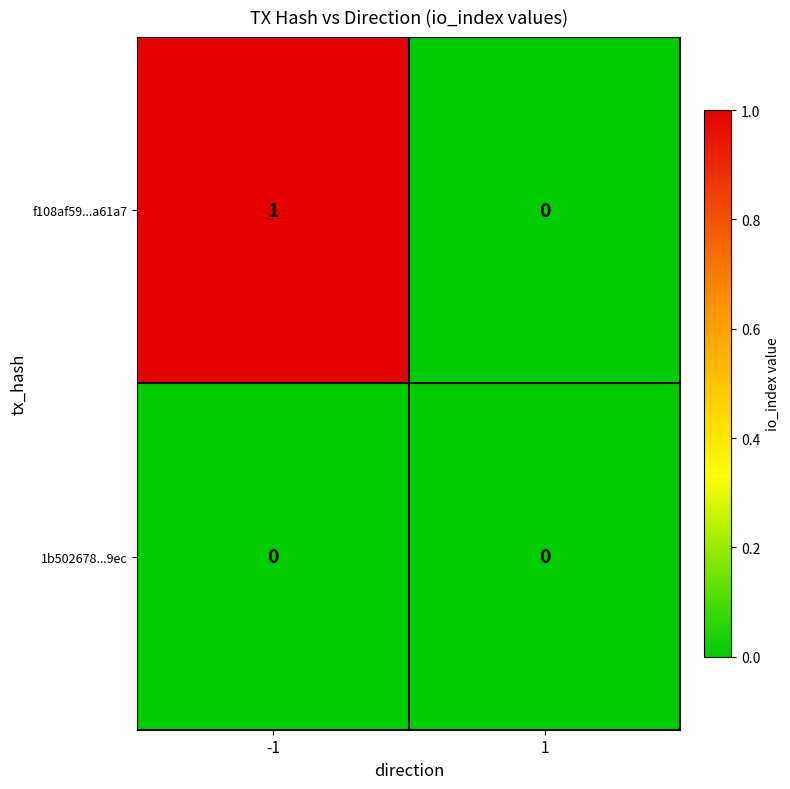

Rank the categories by f108af59...a61a7 value from lowest to highest.

1, -1